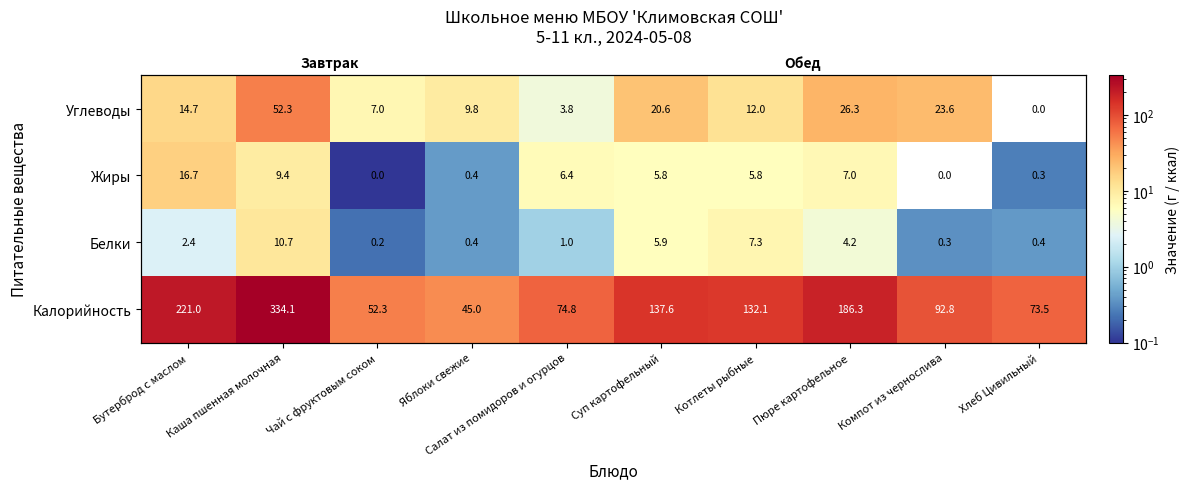

What is the spread (max minus min) of values at Бутерброд с маслом?

218.6